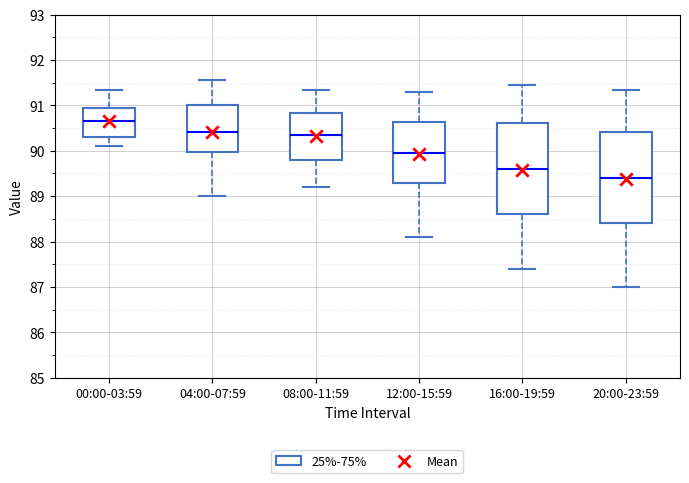

Which box's median line is the lowest?

20:00-23:59